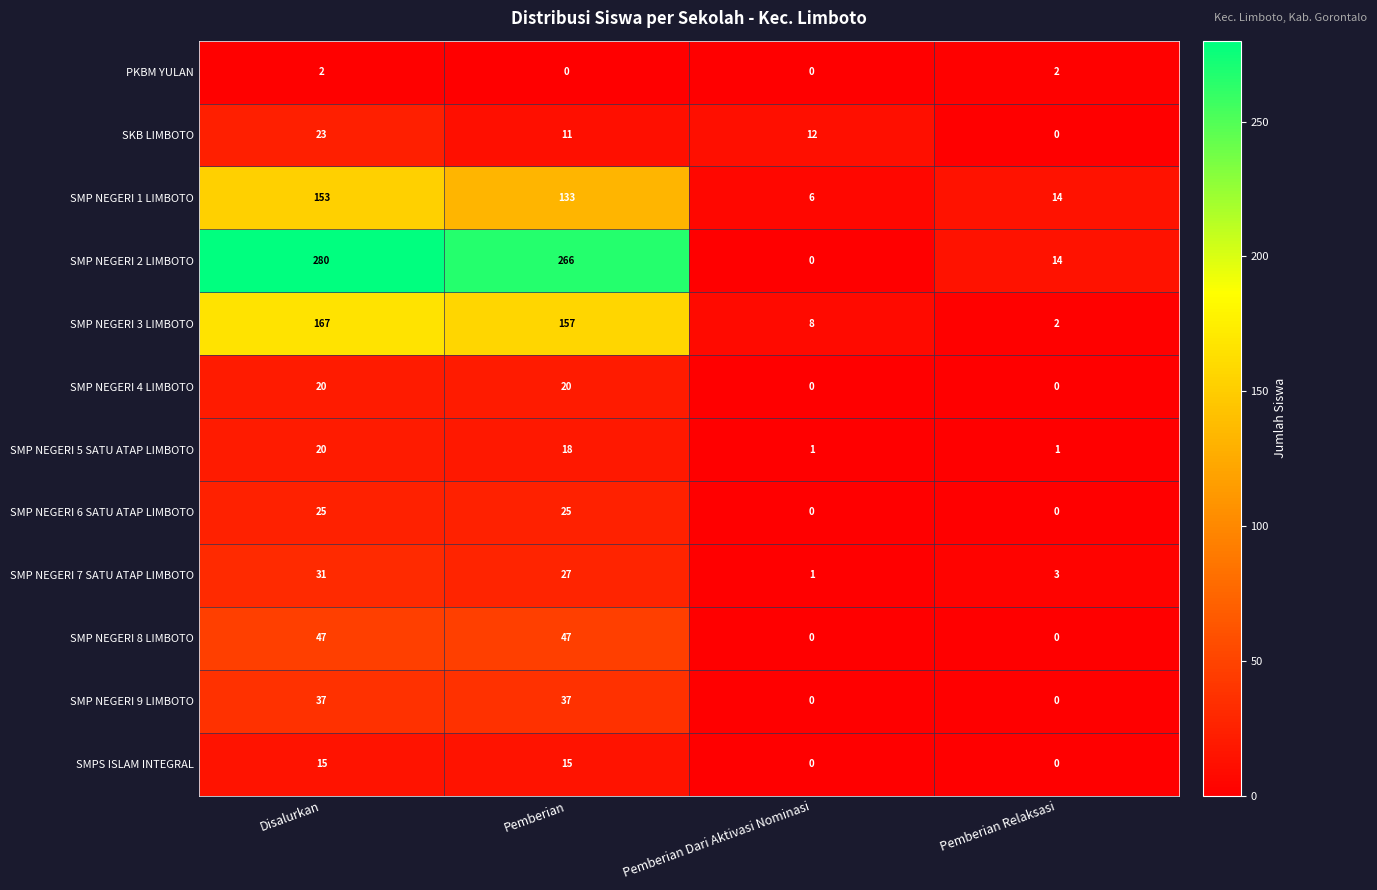

Is it true that SMP NEGERI 4 LIMBOTO equals -8 at Pemberian Dari Aktivasi Nominasi?

False